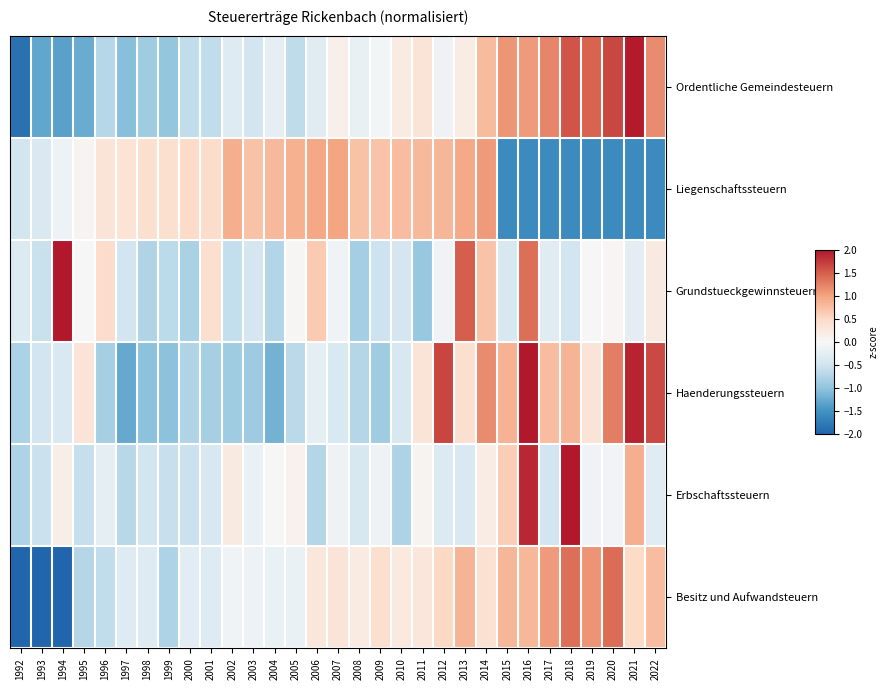

Rank the series at 2001 from highest to lowest value.

Liegenschaftssteuern, Grundstueckgewinnsteuern, Besitz und Aufwandsteuern, Erbschaftssteuern, Ordentliche Gemeindesteuern, Haenderungssteuern